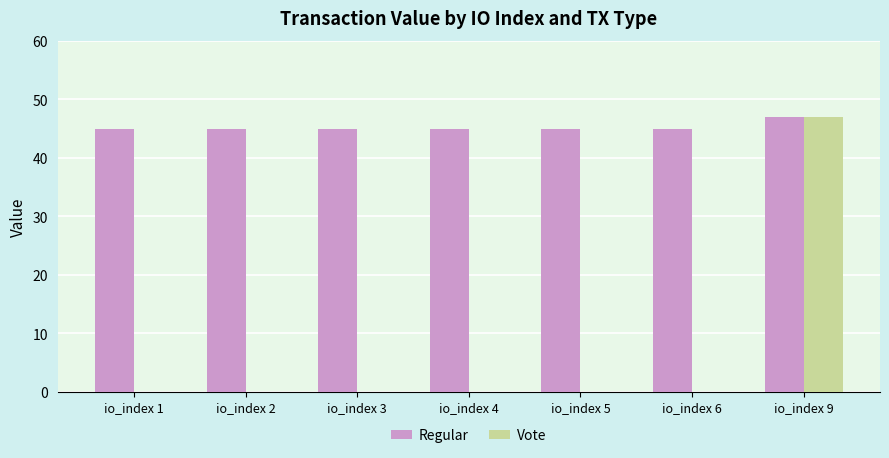

At which category is the sum across all series the highest?

io_index 9